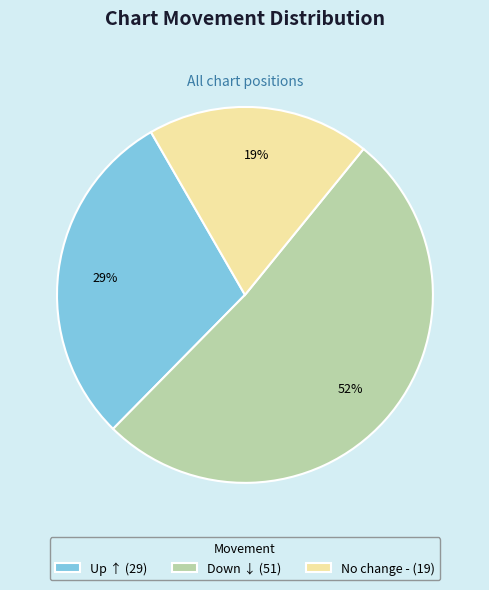

How many segments does this pie chart have?

3